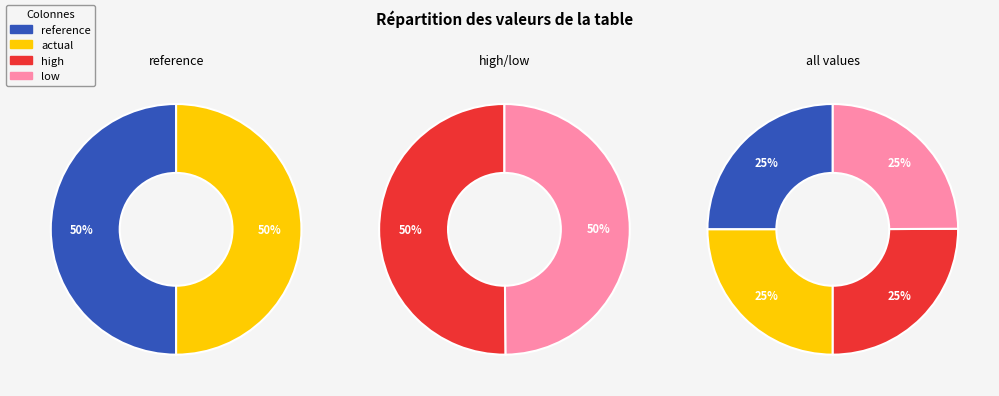

What percentage is the reference slice, to the nearest percent?

25%